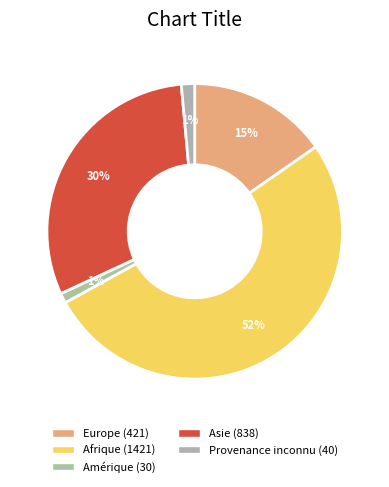

How many segments does this pie chart have?

5